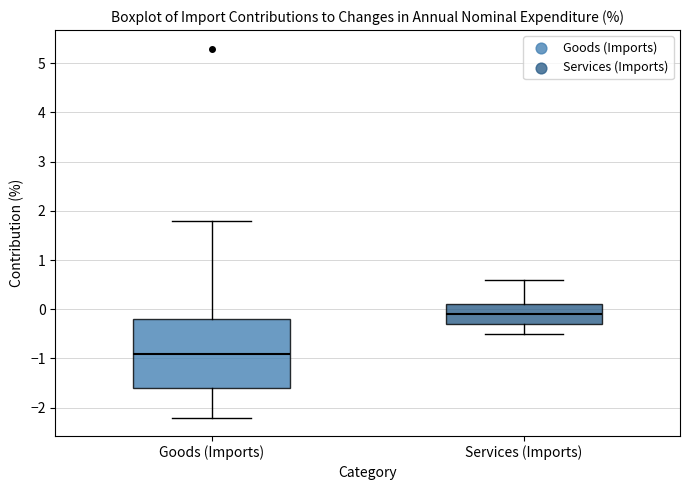

Which box's median line is the highest?

Services (Imports)